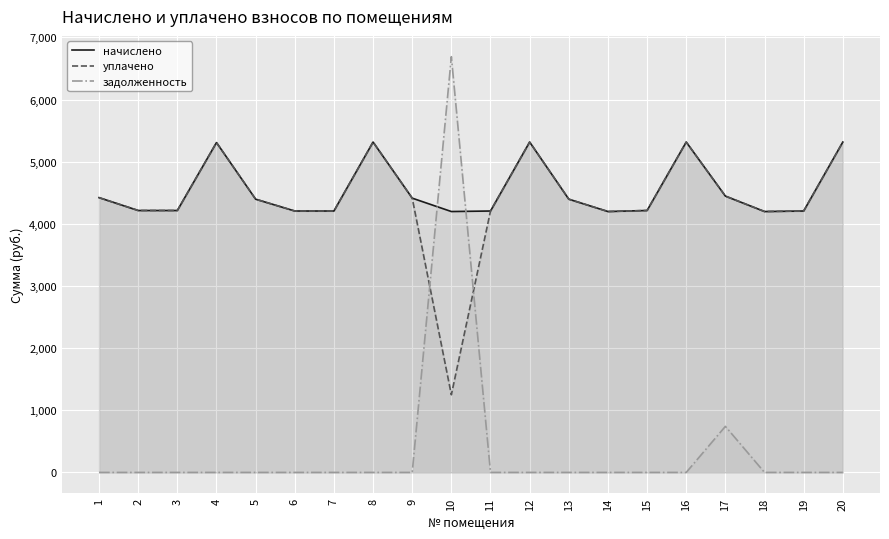

What is the sum of all начислено values?

90707.3